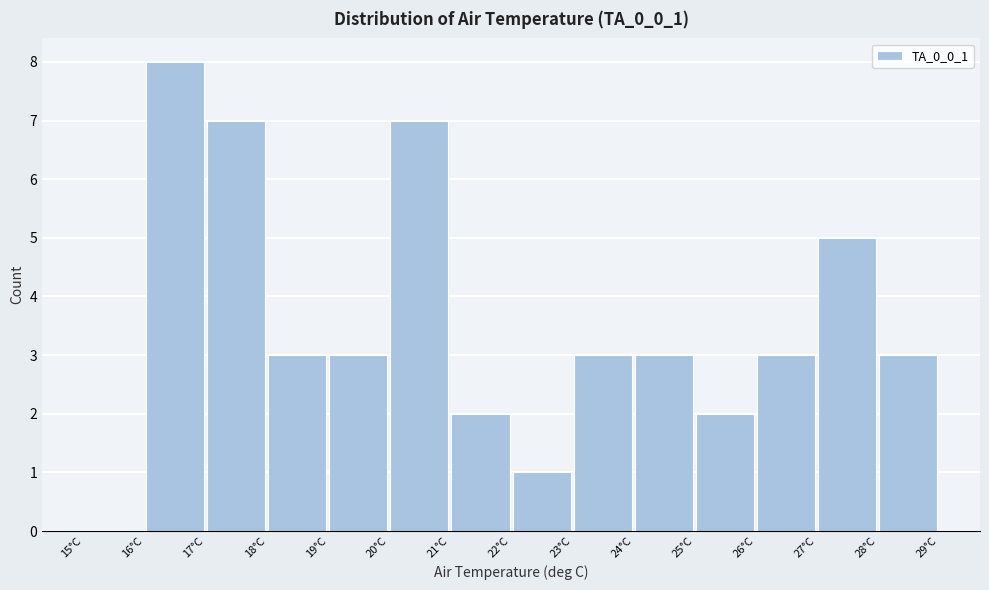

Over which range of the x-axis is the bar tallest?

16 to 17